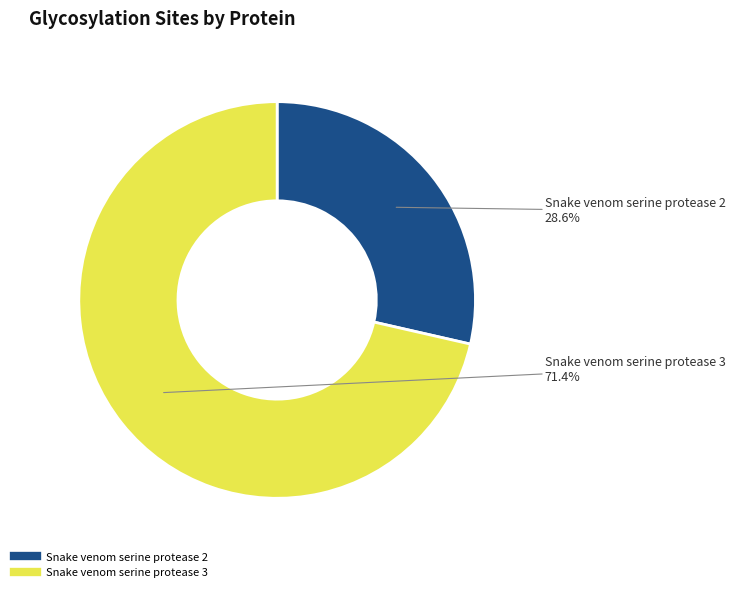

Which slice is the smallest?

Snake venom serine protease 2